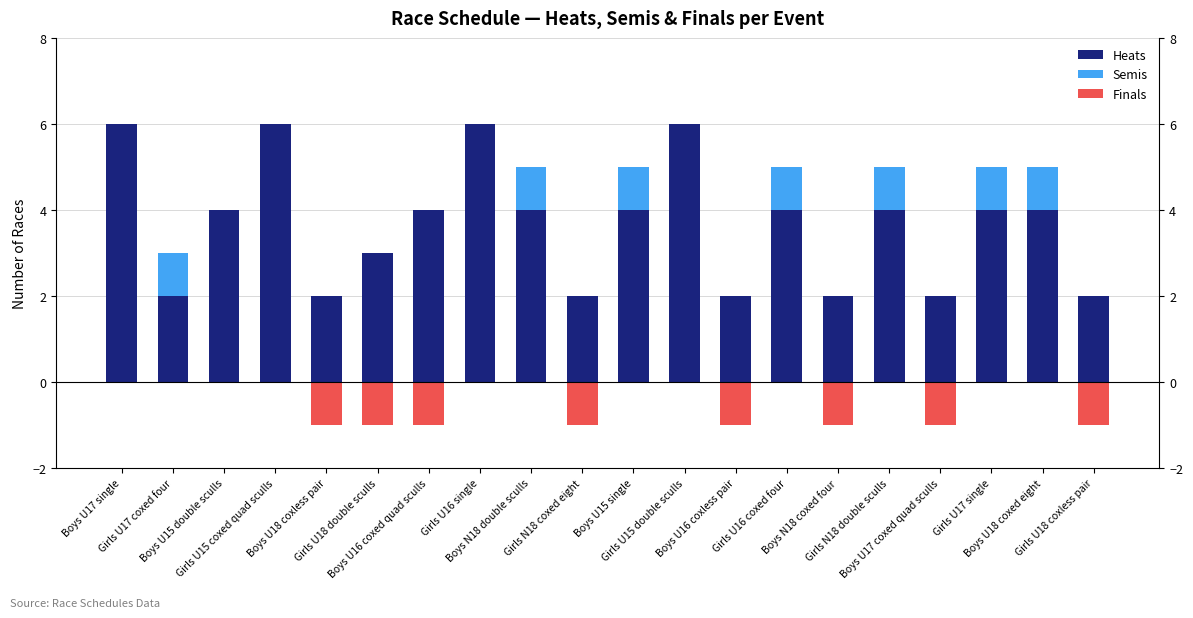

Reading left to right, transcribe all the data shown in this chart.

Heats: Boys U17 single=6	Girls U17 coxed four=2	Boys U15 double sculls=4	Girls U15 coxed quad sculls=6	Boys U18 coxless pair=2	Girls U18 double sculls=3	Boys U16 coxed quad sculls=4	Girls U16 single=6	Boys N18 double sculls=4	Girls N18 coxed eight=2	Boys U15 single=4	Girls U15 double sculls=6	Boys U16 coxless pair=2	Girls U16 coxed four=4	Boys N18 coxed four=2	Girls N18 double sculls=4	Boys U17 coxed quad sculls=2	Girls U17 single=4	Boys U18 coxed eight=4	Girls U18 coxless pair=2
Semis: Boys U17 single=0	Girls U17 coxed four=1	Boys U15 double sculls=0	Girls U15 coxed quad sculls=0	Boys U18 coxless pair=0	Girls U18 double sculls=0	Boys U16 coxed quad sculls=0	Girls U16 single=0	Boys N18 double sculls=1	Girls N18 coxed eight=0	Boys U15 single=1	Girls U15 double sculls=0	Boys U16 coxless pair=0	Girls U16 coxed four=1	Boys N18 coxed four=0	Girls N18 double sculls=1	Boys U17 coxed quad sculls=0	Girls U17 single=1	Boys U18 coxed eight=1	Girls U18 coxless pair=0
Finals: Boys U17 single=0	Girls U17 coxed four=0	Boys U15 double sculls=0	Girls U15 coxed quad sculls=0	Boys U18 coxless pair=-1	Girls U18 double sculls=-1	Boys U16 coxed quad sculls=-1	Girls U16 single=0	Boys N18 double sculls=0	Girls N18 coxed eight=-1	Boys U15 single=0	Girls U15 double sculls=0	Boys U16 coxless pair=-1	Girls U16 coxed four=0	Boys N18 coxed four=-1	Girls N18 double sculls=0	Boys U17 coxed quad sculls=-1	Girls U17 single=0	Boys U18 coxed eight=0	Girls U18 coxless pair=-1